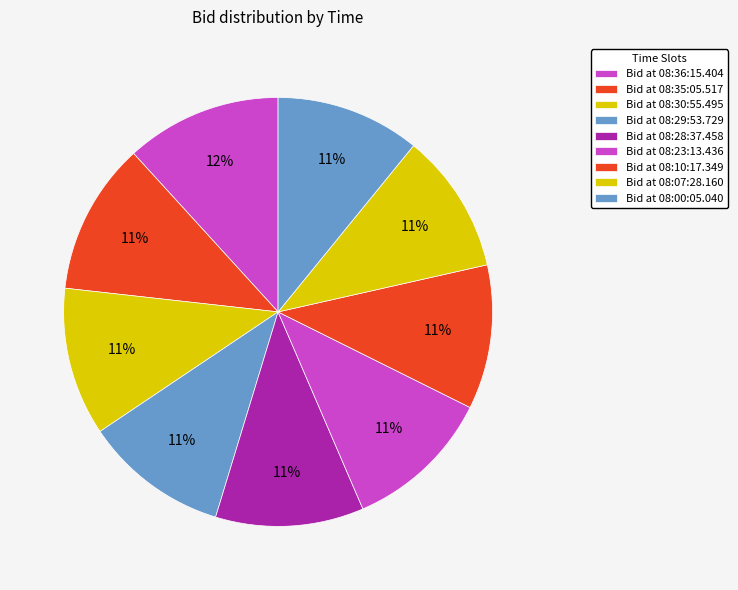

To the nearest percent, what is the average slice percentage?

11%